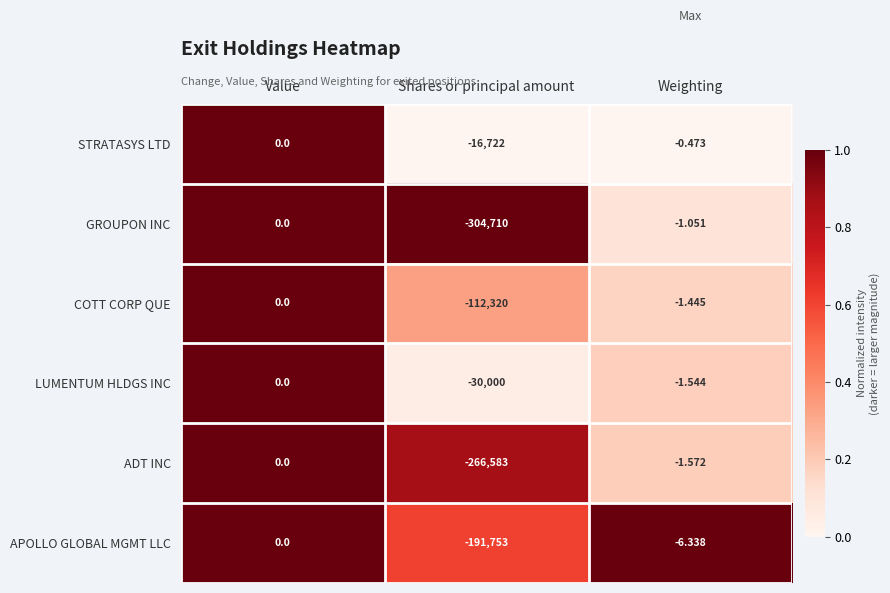

Which series has the largest range (max minus min)?

GROUPON INC